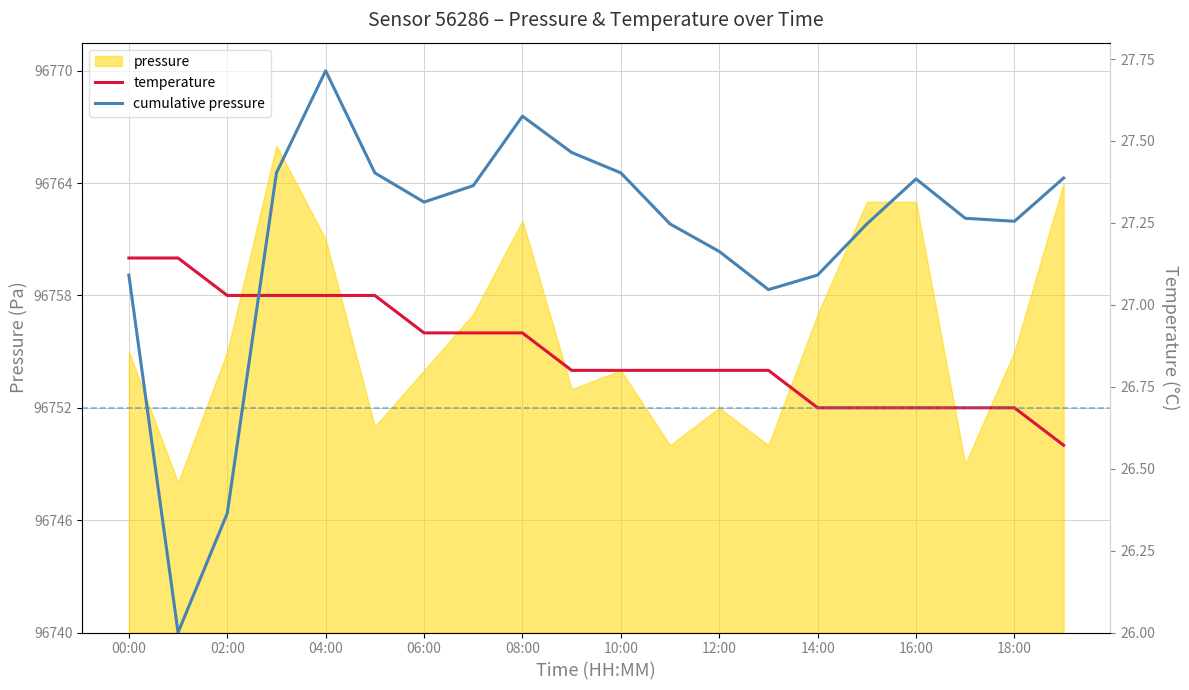

Does the chart have visible grid lines?

Yes